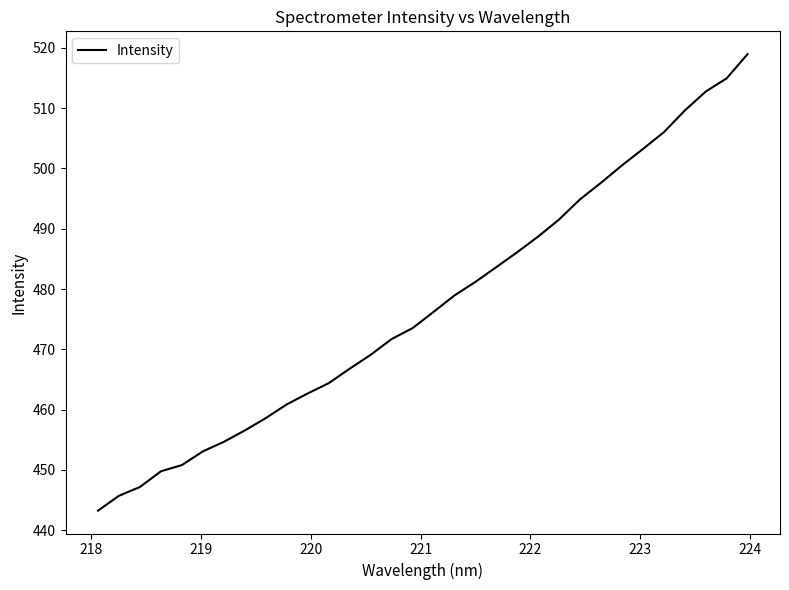

Reading left to right, transcribe all the data shown in this chart.

443.3	445.7	447.2	449.8	450.8	453.1	454.7	456.6	458.6	460.9	462.7	464.4	466.8	469.1	471.7	473.5	476.2	478.9	481.2	483.6	486.1	488.7	491.5	494.9	497.6	500.5	503.2	506.0	509.6	512.7	514.9	519.0